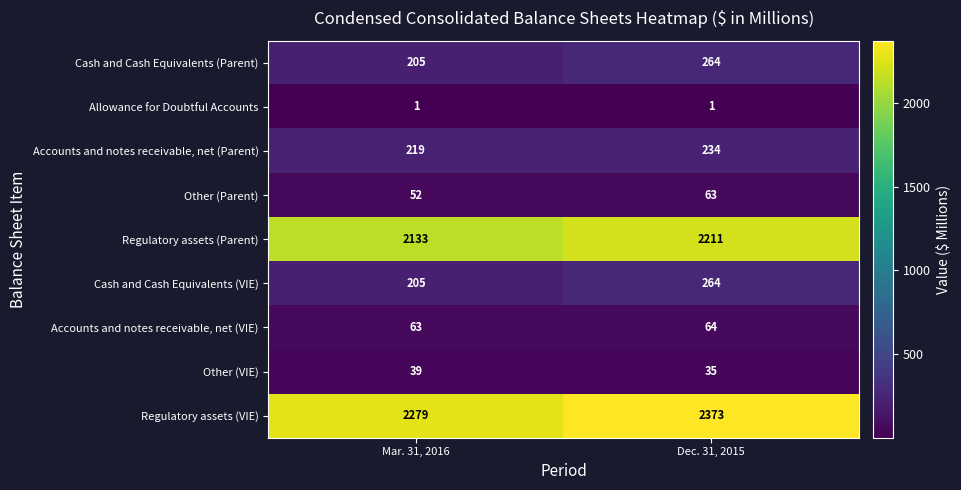

Which category has the highest value across all series?

Dec. 31, 2015